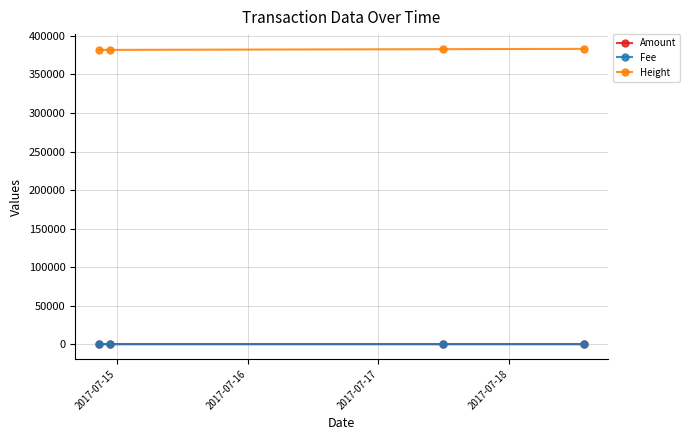

What is the difference between the maximum and minimum values in the Amount series?

11